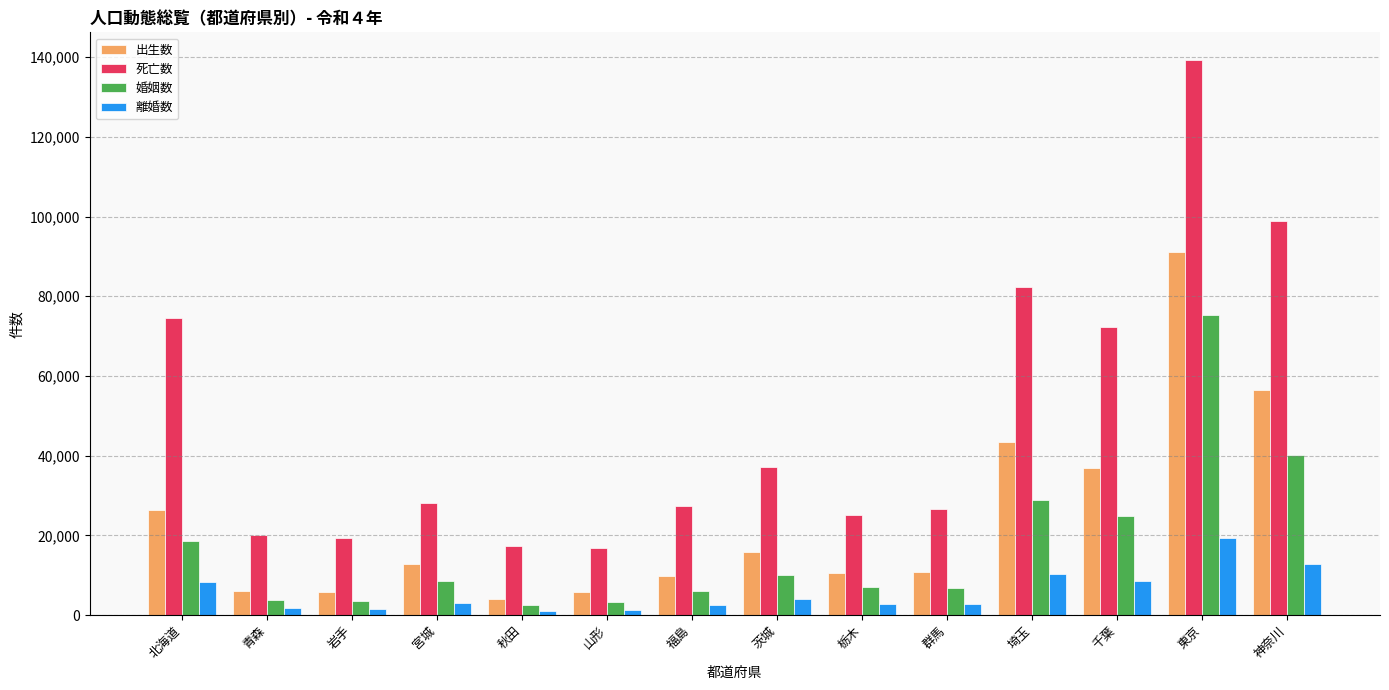

Which series has the largest total across all categories?

死亡数